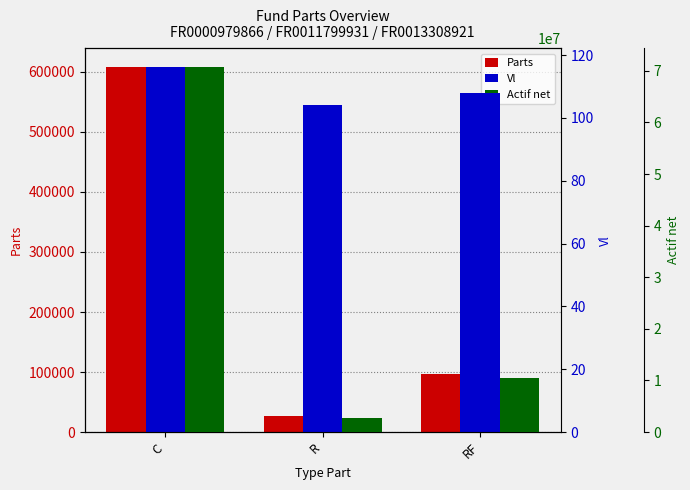

What is the difference between the maximum and minimum values in the Actif net series?

68048433.7